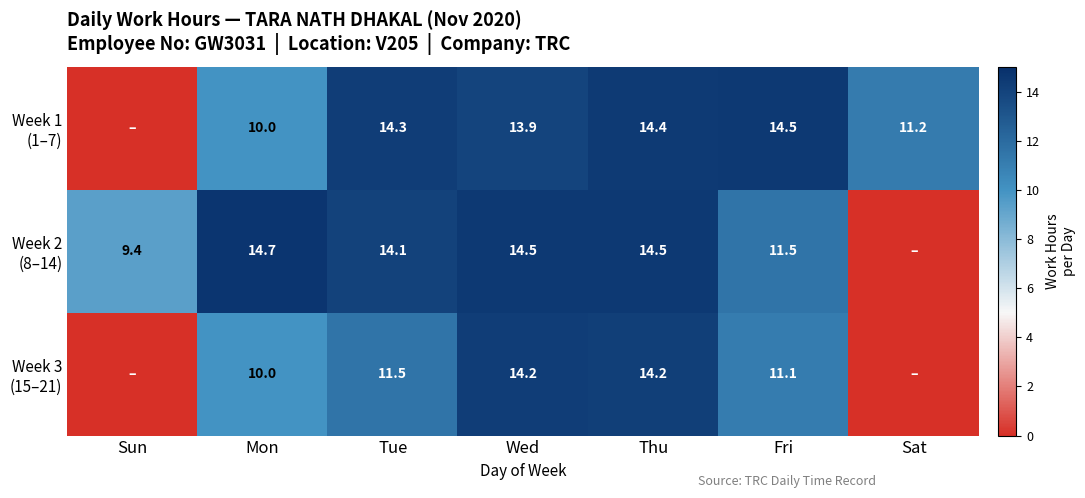

What is the difference between the highest and lowest values at Tue?

2.8